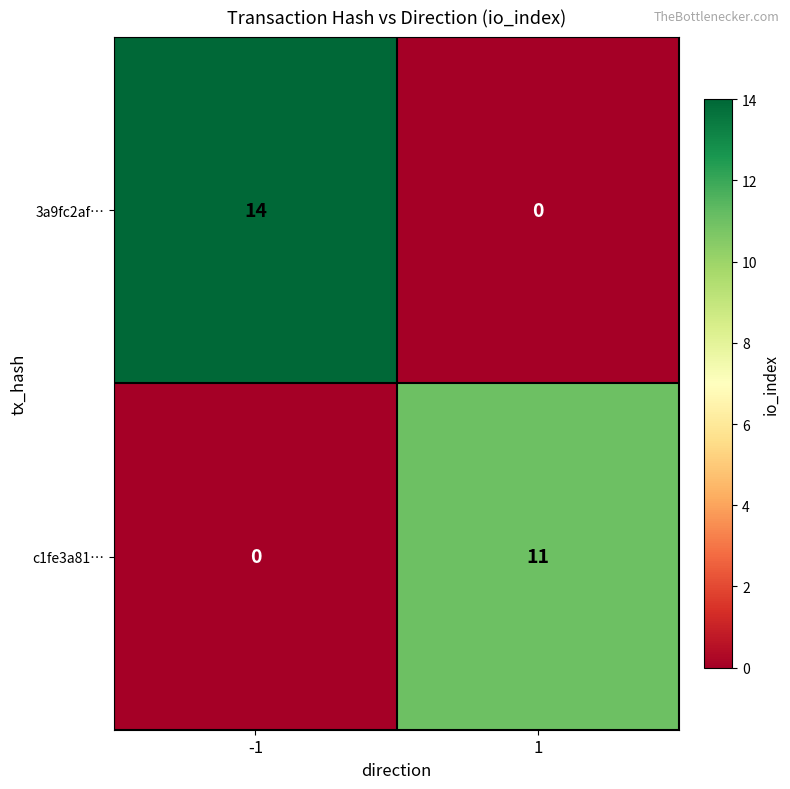

Which series has the widest spread of values?

3a9fc2af…